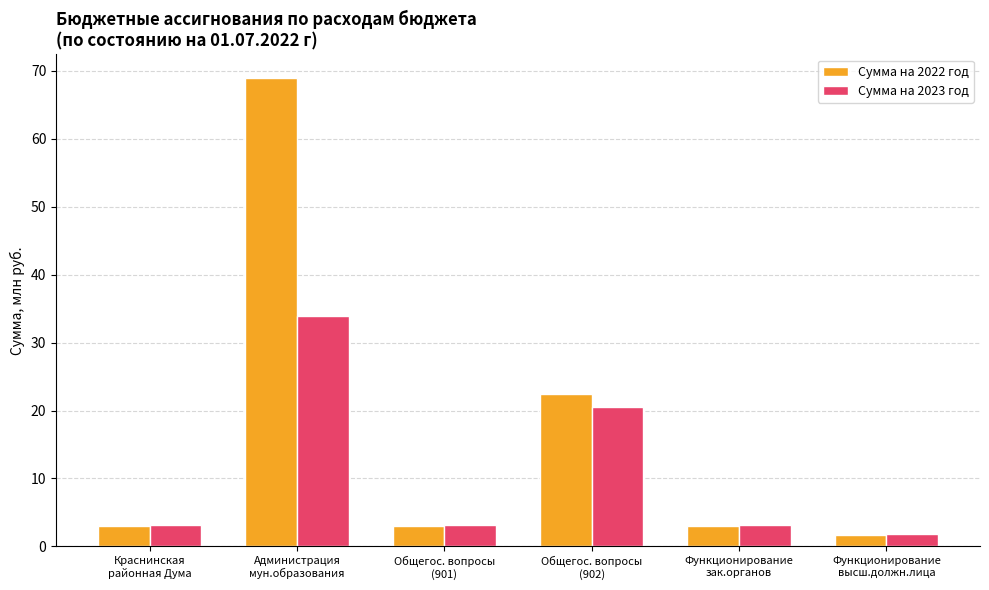

Which series has the widest spread of values?

Сумма на 2022 год